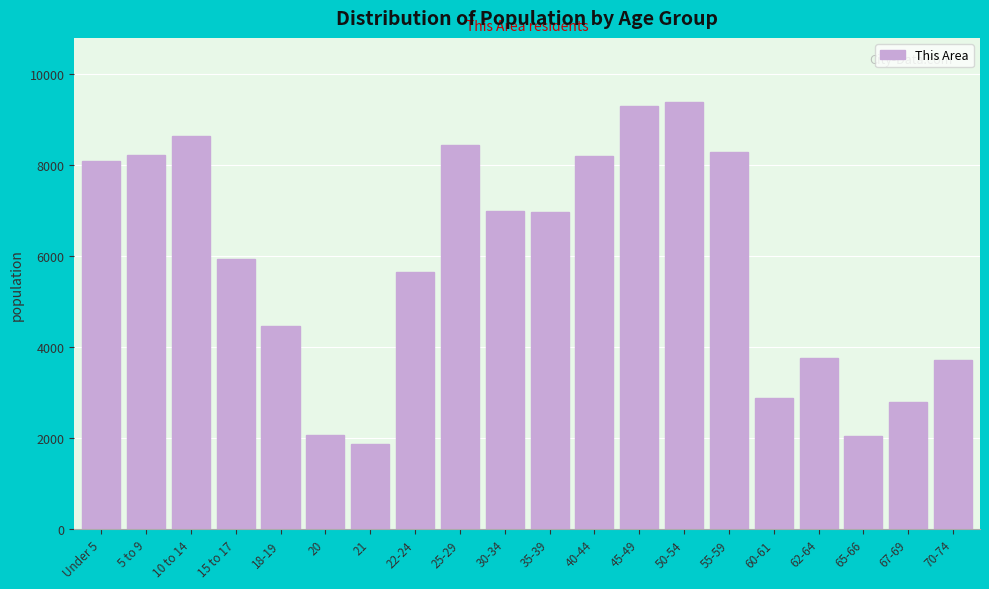

Is it true that the value at 15 to 17 is 3365?

False